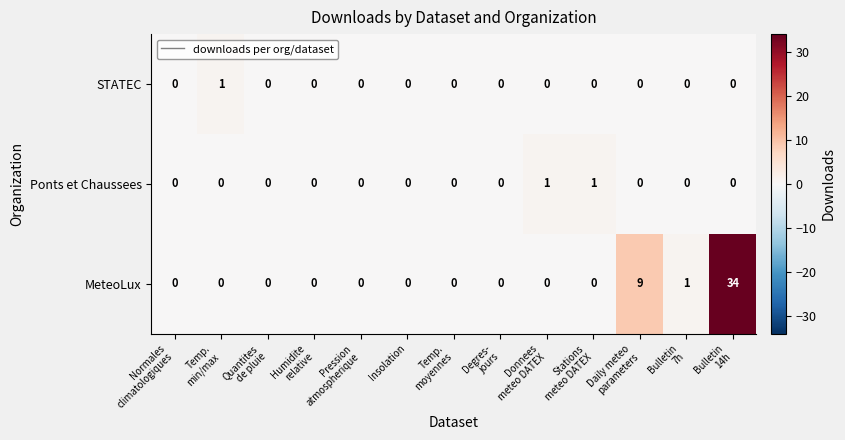

How many Ponts et Chaussees values are between 0 and 1?

13